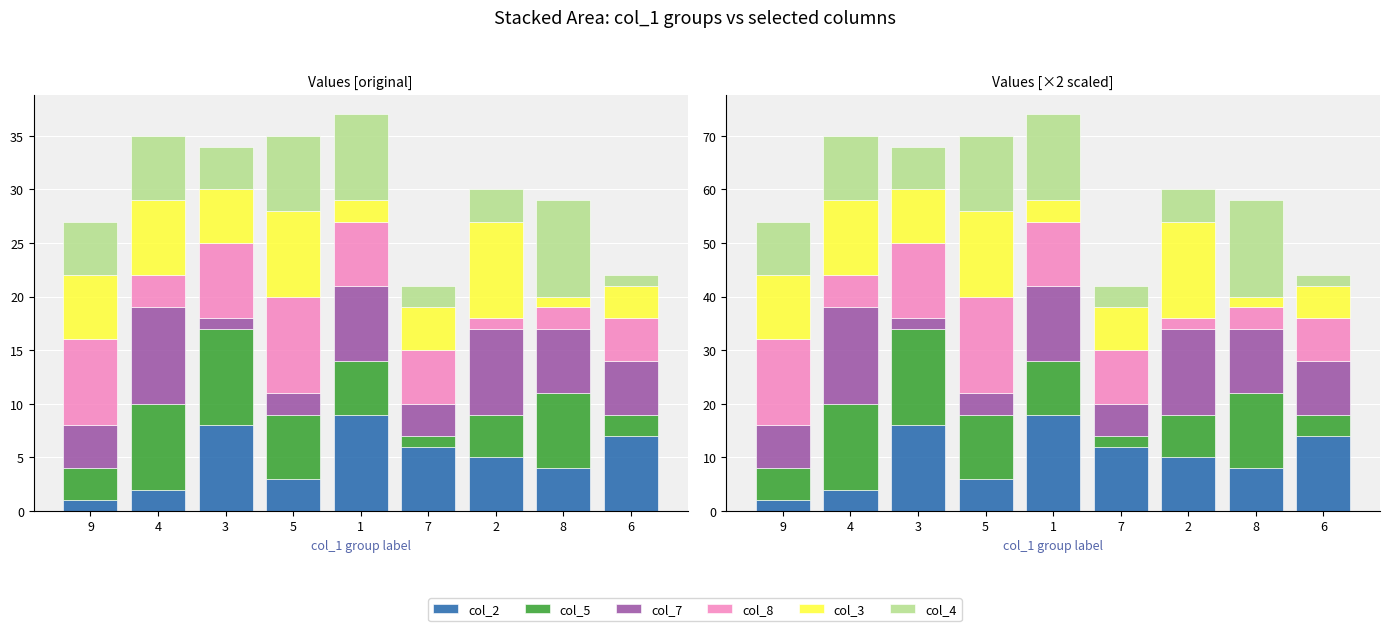

What is the difference between the highest and lowest values at 6?

12